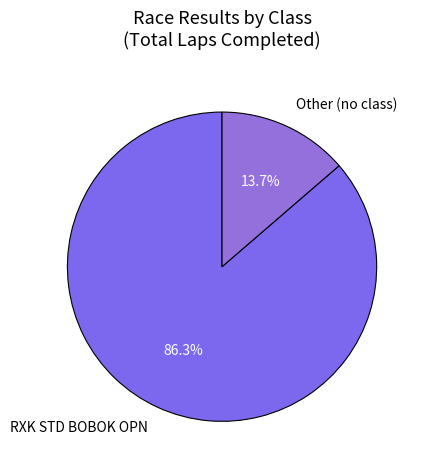

To the nearest percent, what is the average slice percentage?

50%